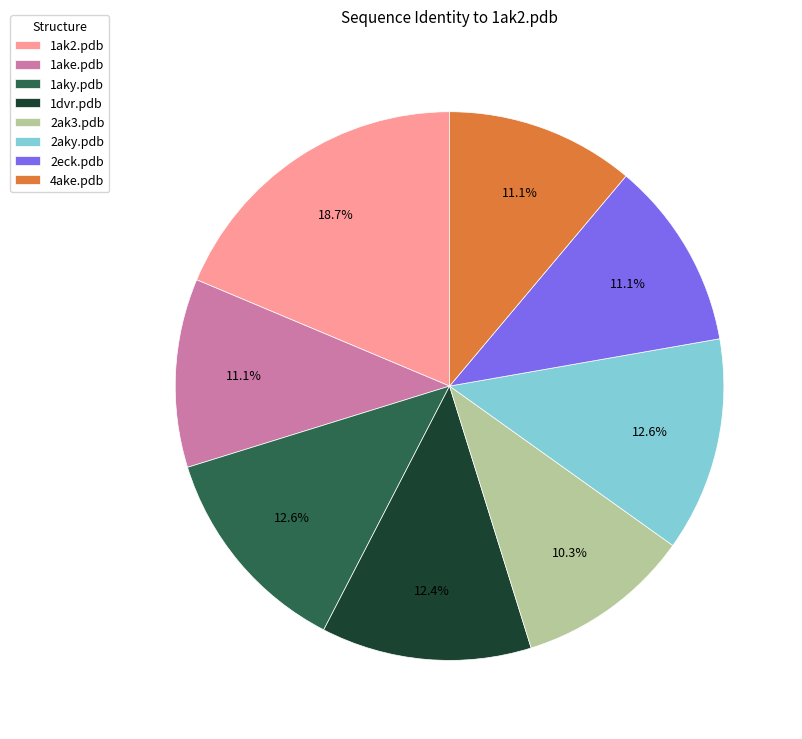

Does 4ake.pdb represent more than half of the total?

No